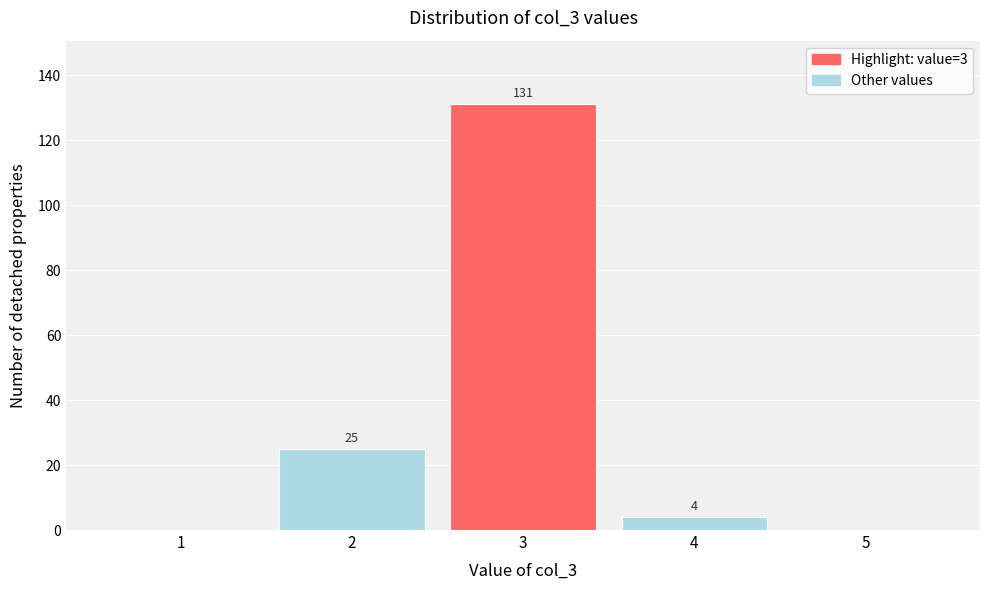

Reading left to right, list all the values displayed in this chart.

1=0	2=25	3=131	4=4	5=0